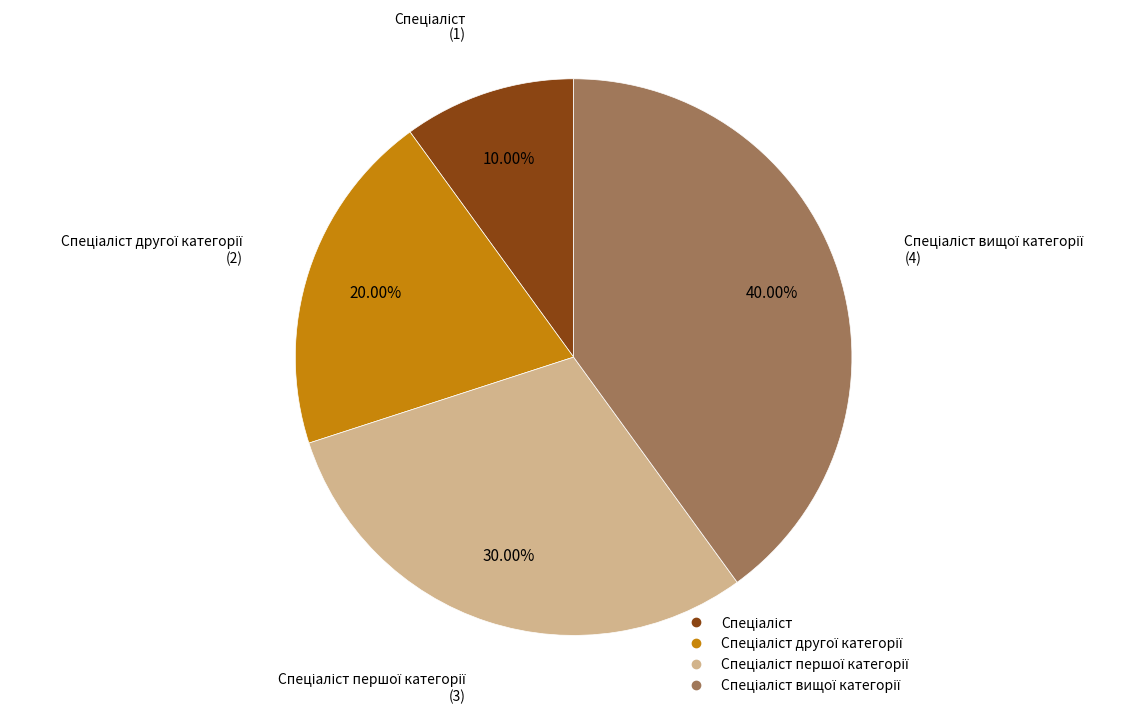

Is there any slice that represents more than half of the pie?

No